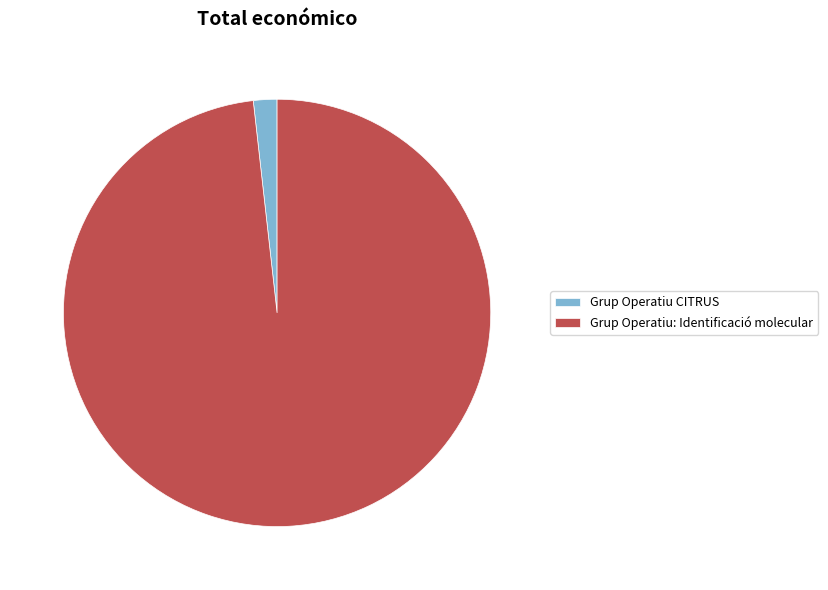

Which category has the biggest portion of the pie?

Grup Operatiu: Identificació molecular